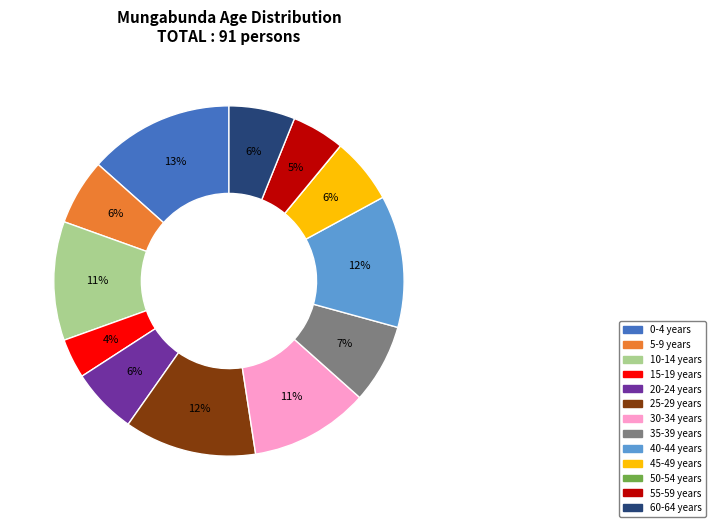

True or false: 60-64 years accounts for 1% of the total.

False